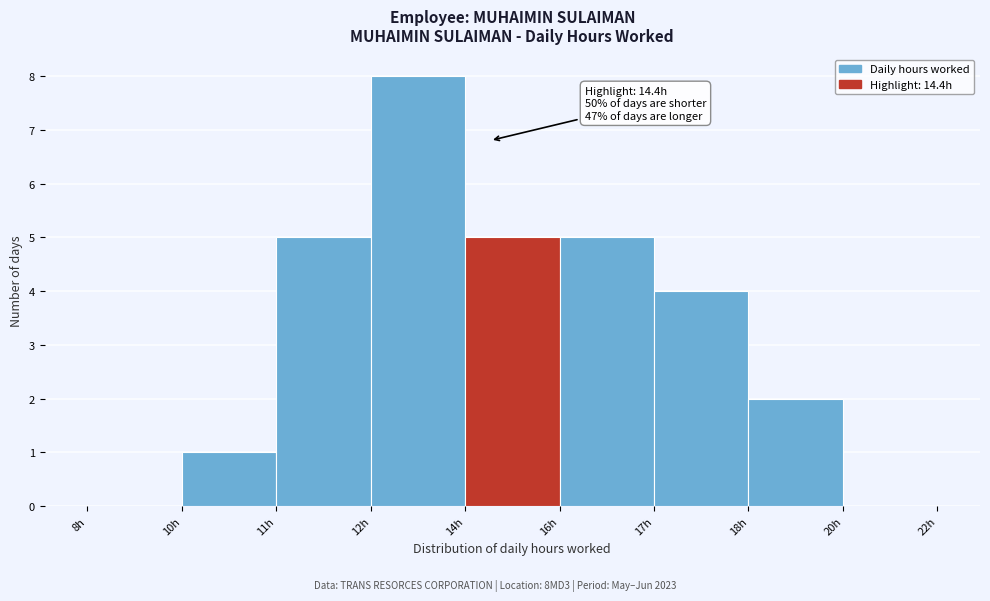

Reading left to right, what are all the values shown in this chart?

8h=0	10h=1	11h=5	12h=8	14h=5	16h=5	17h=4	18h=2	20h=0